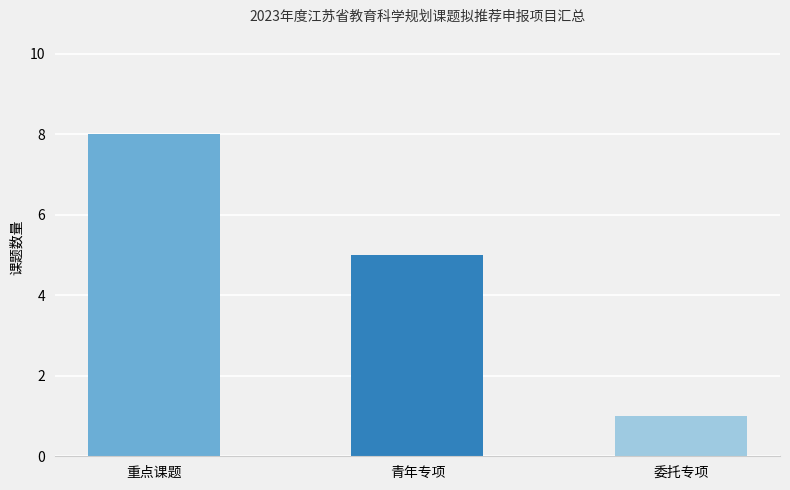

What is the value of the 3rd bar from the left?

1